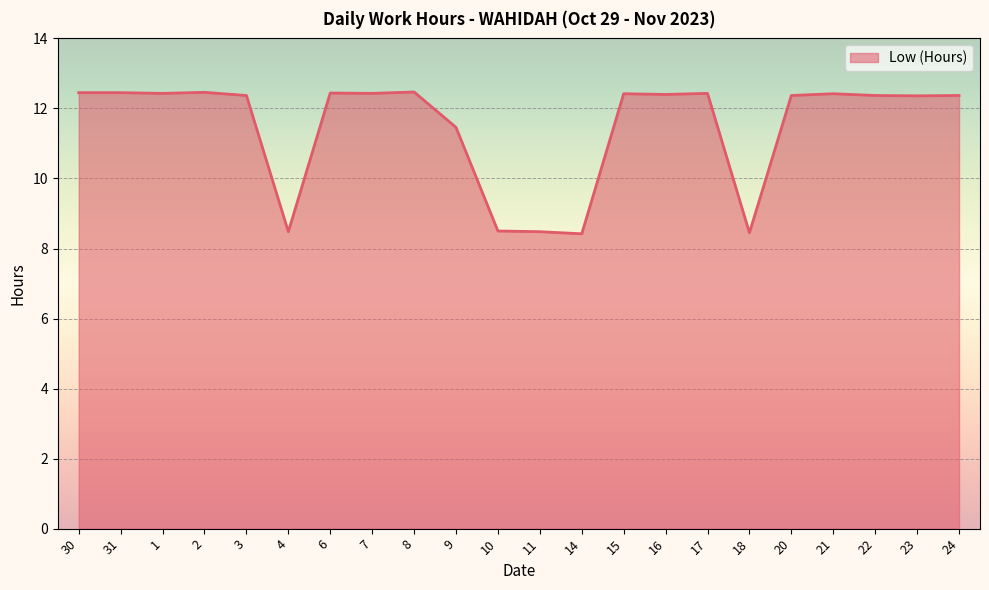

The chart shows a value of 12.4 at 30. True or false?

True